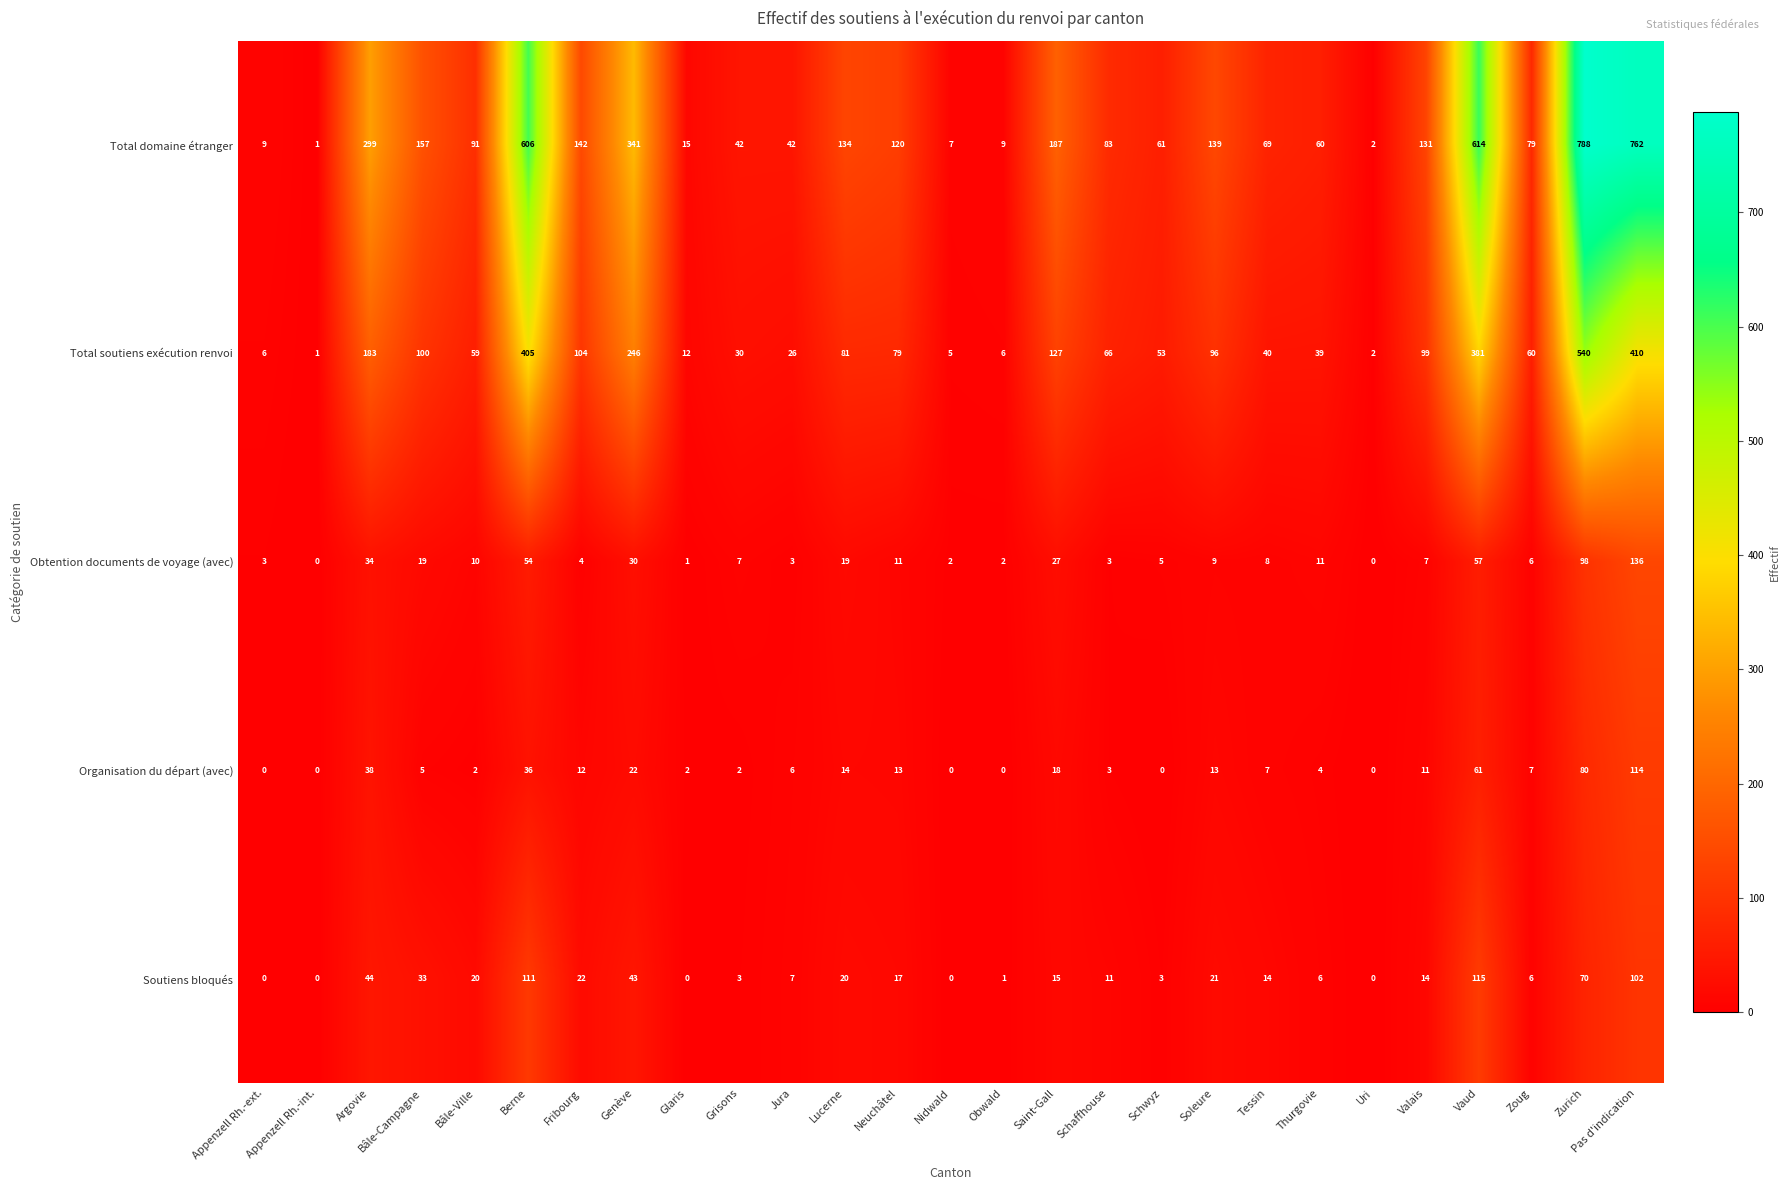

At how many categories does at least one series exceed 129?

12